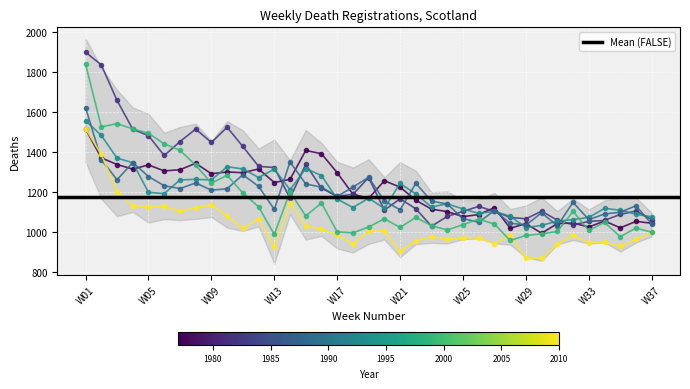

Where does the 1999 series first go above 1064?

W01